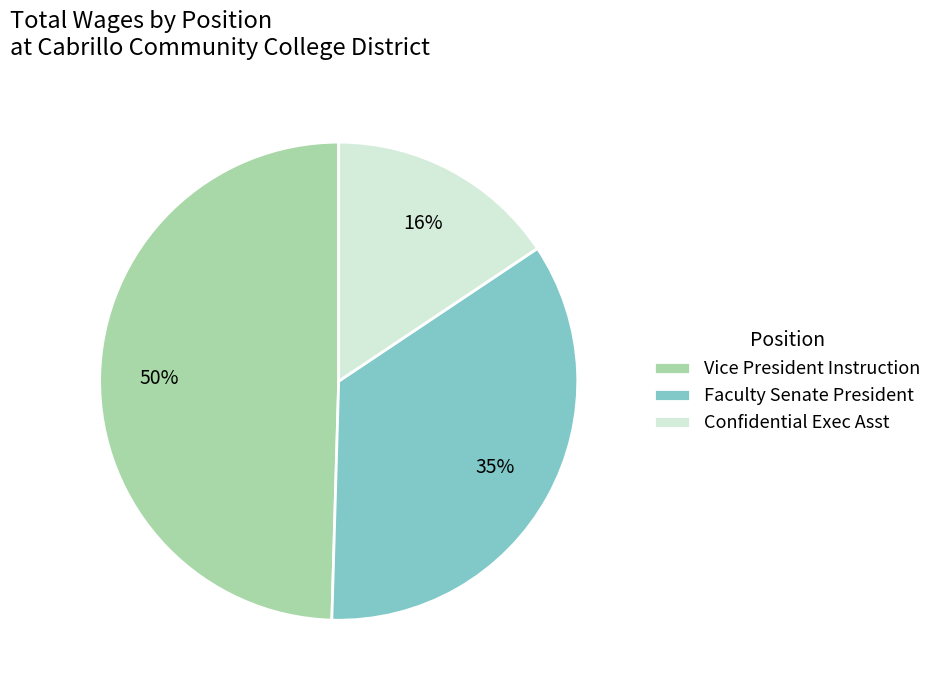

To the nearest percent, what percentage of the pie is Vice President Instruction?

50%